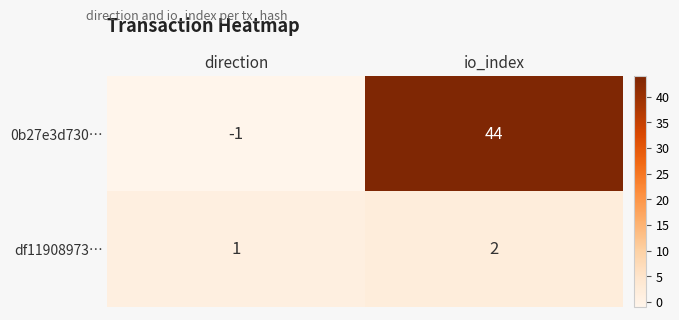

Which series has the largest range (max minus min)?

0b27e3d730…